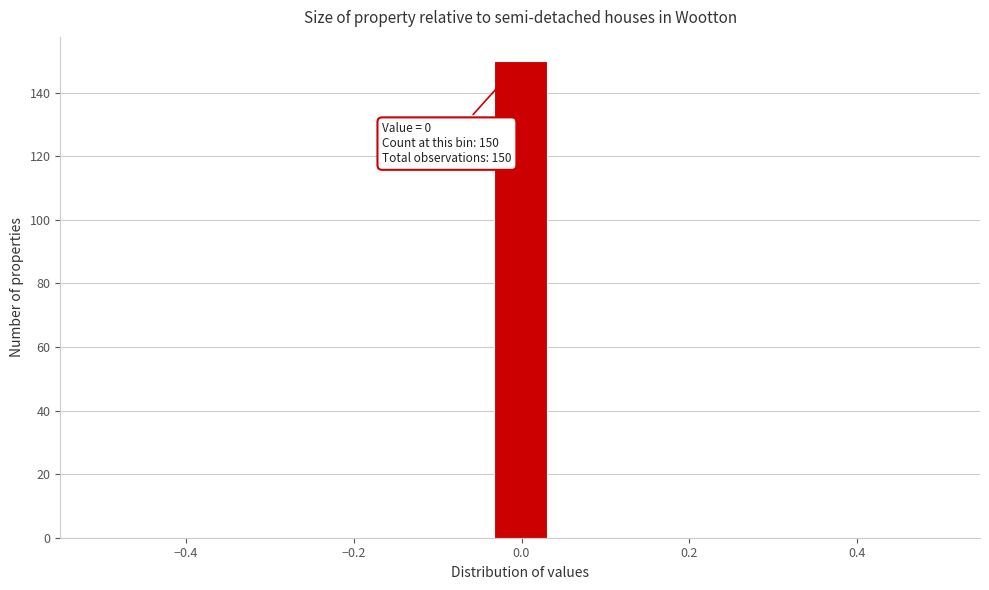

Read against the x-axis, roughly where is the centre of the tallest bar?

0.00